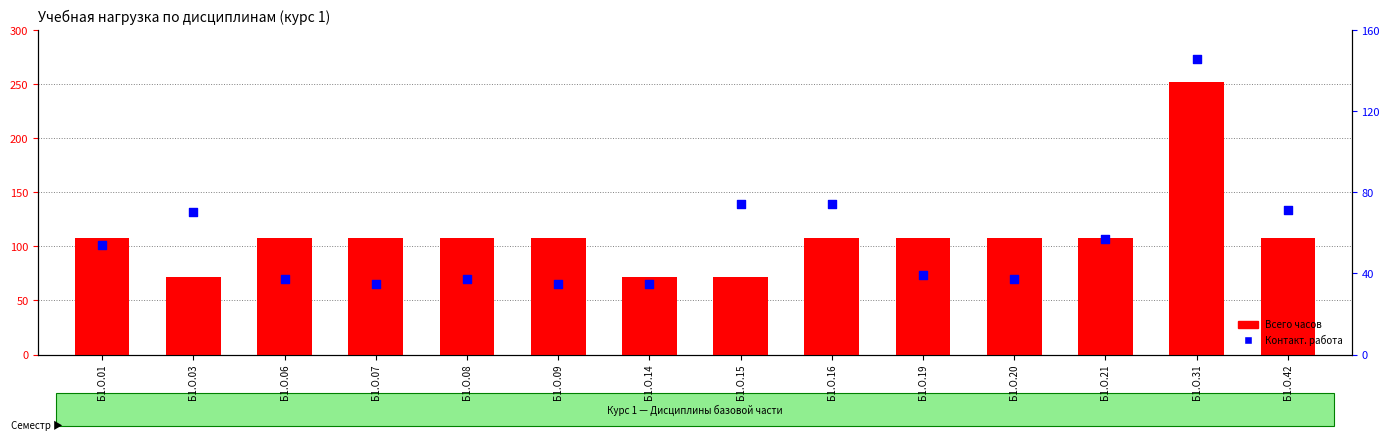

Which series has the widest spread of Y values?

Всего часов